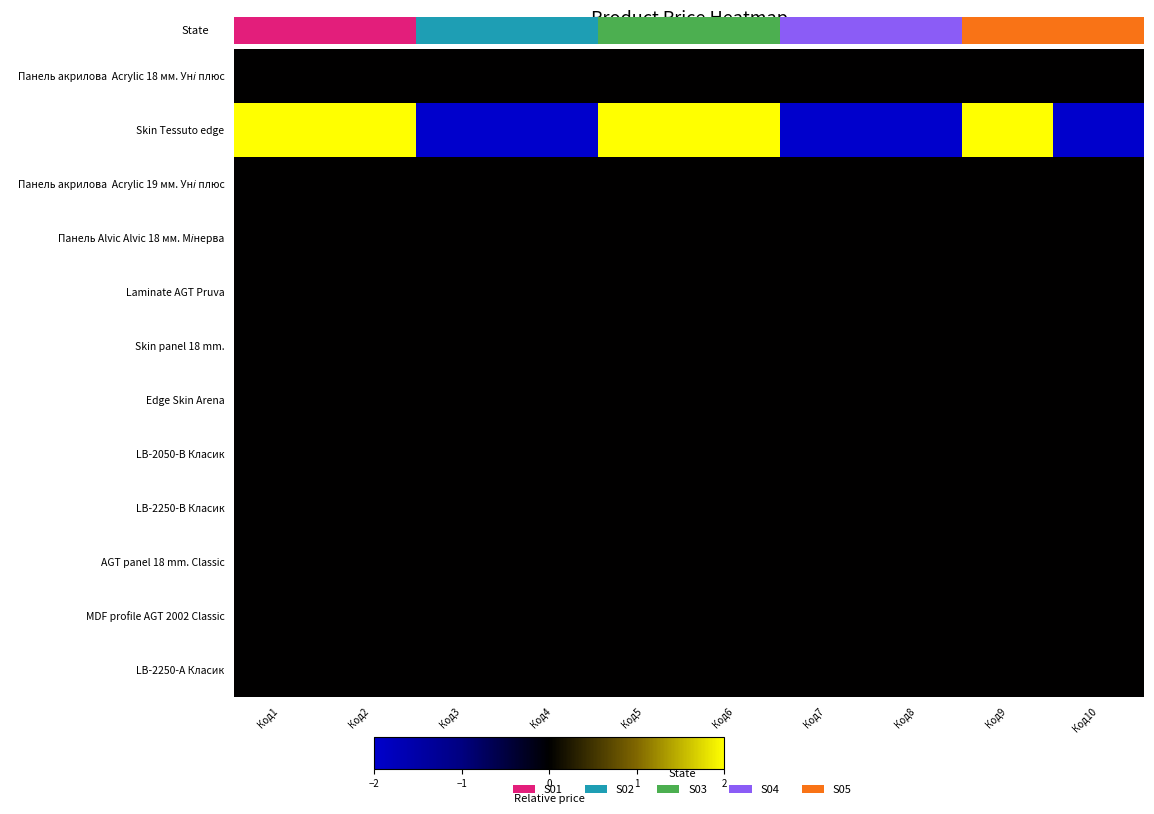

What is the total value across all series at Код10?

-2